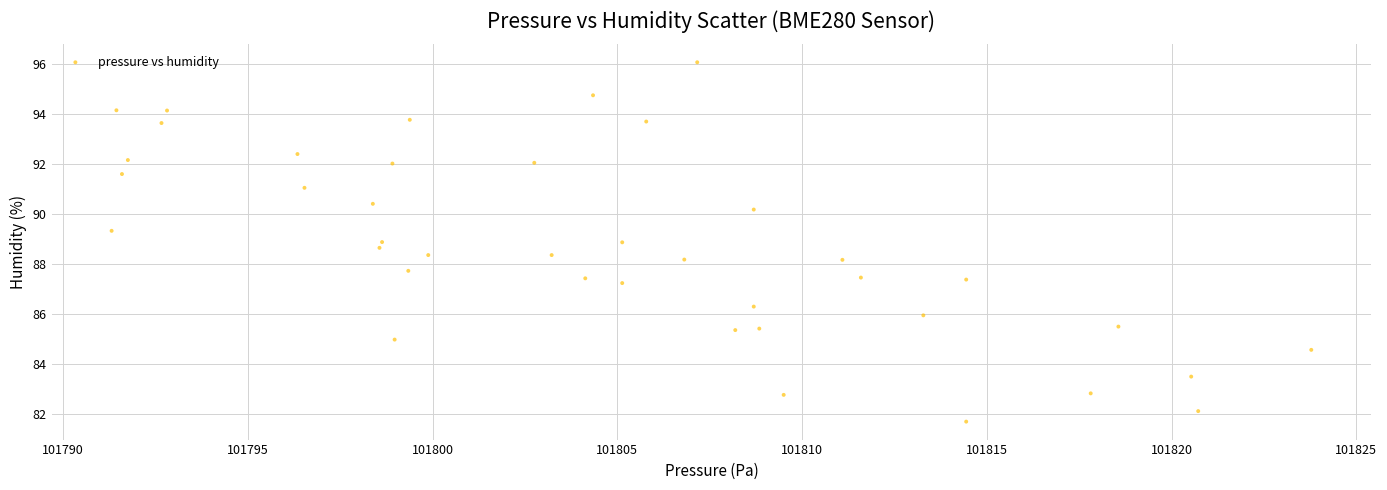

What is the range of Y values (max minus min)?

14.4